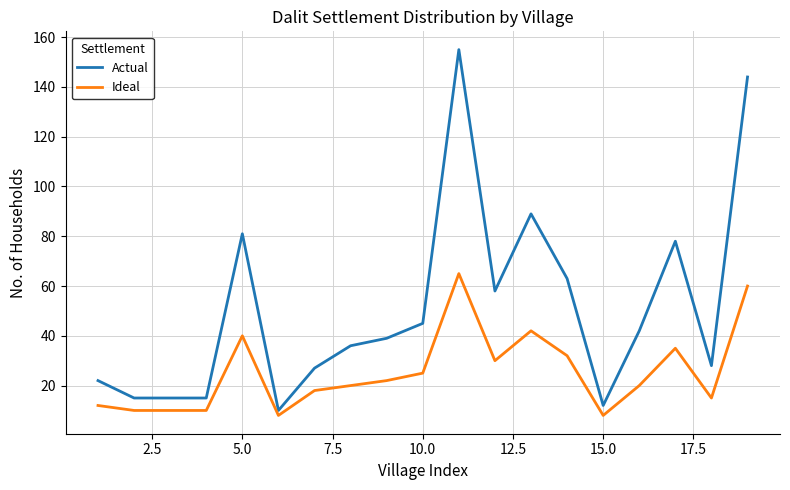

What is the difference between the maximum and minimum values in the Actual series?

145